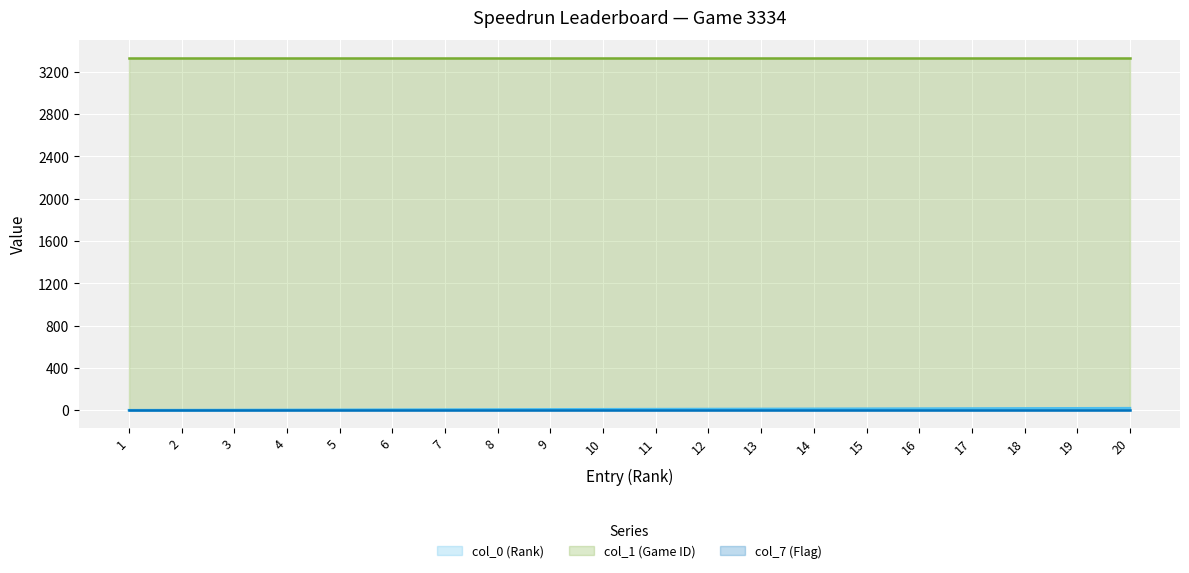

What is the lowest value of the col_1 (Game ID) series?

3334